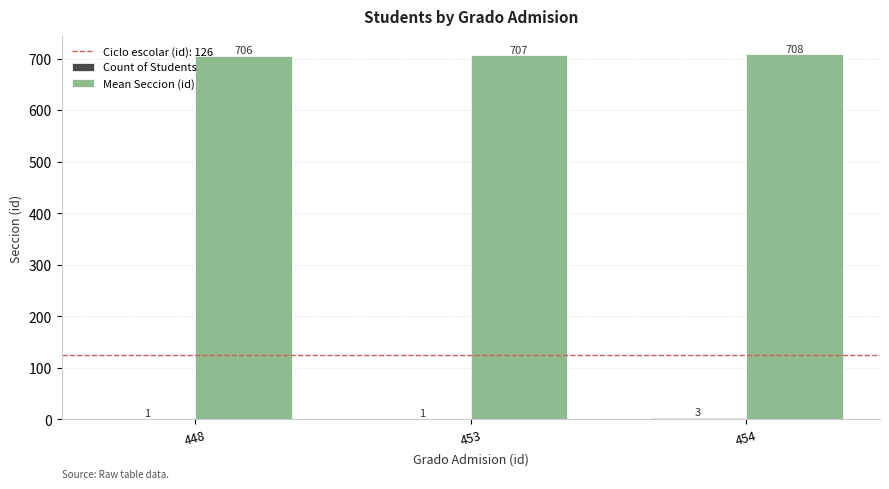

At which category does the chart reach its peak across all series?

454